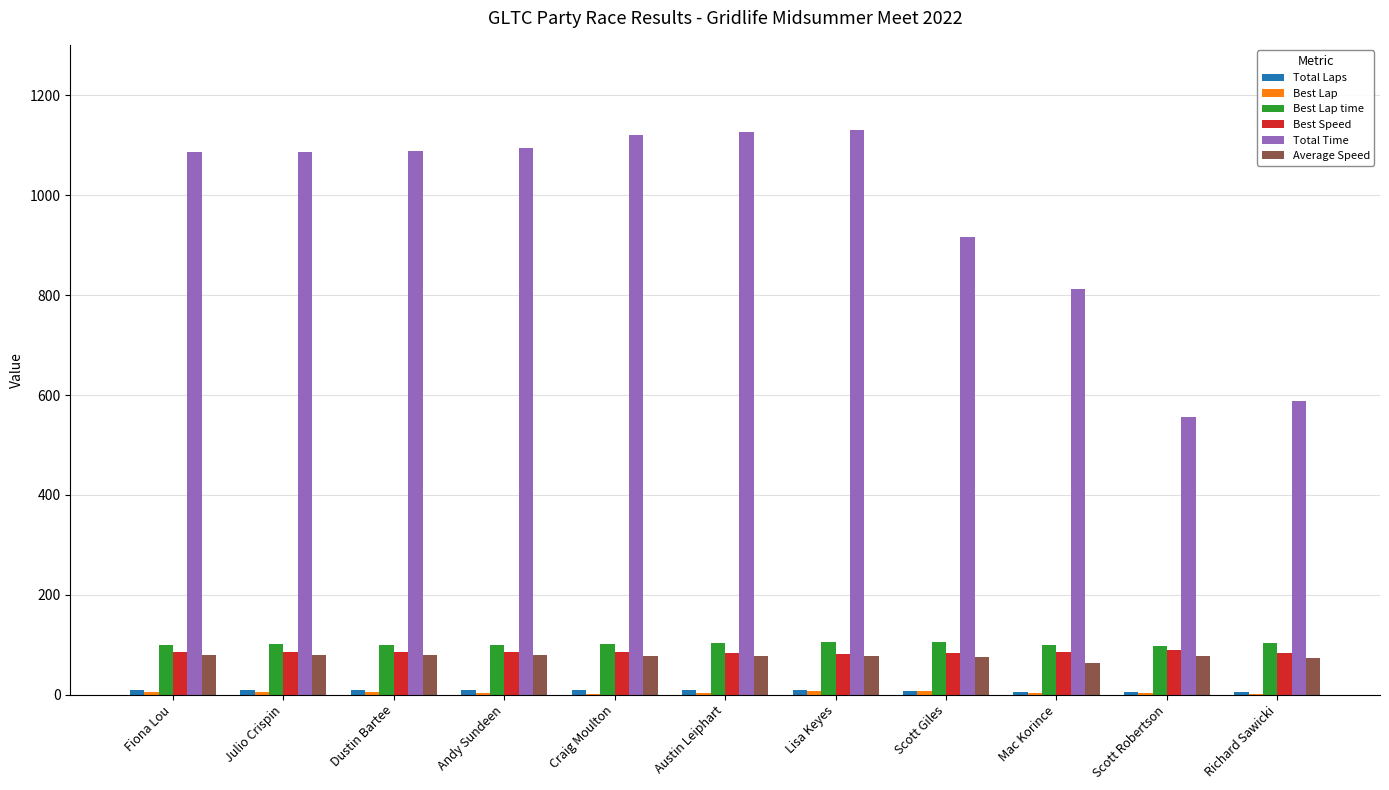

Which series has the largest total across all categories?

Total Time